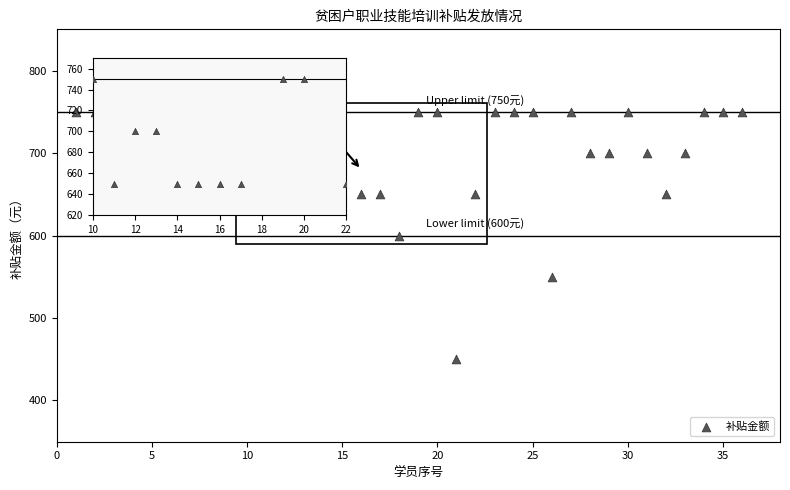

What is the range of Y values (max minus min)?

300